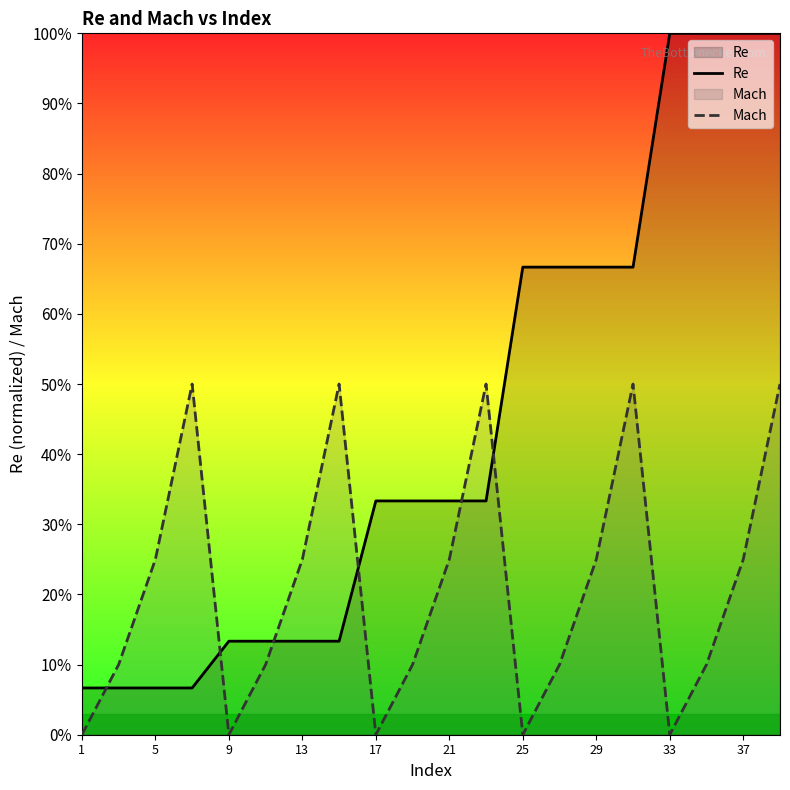

How many series are shown in this chart?

2